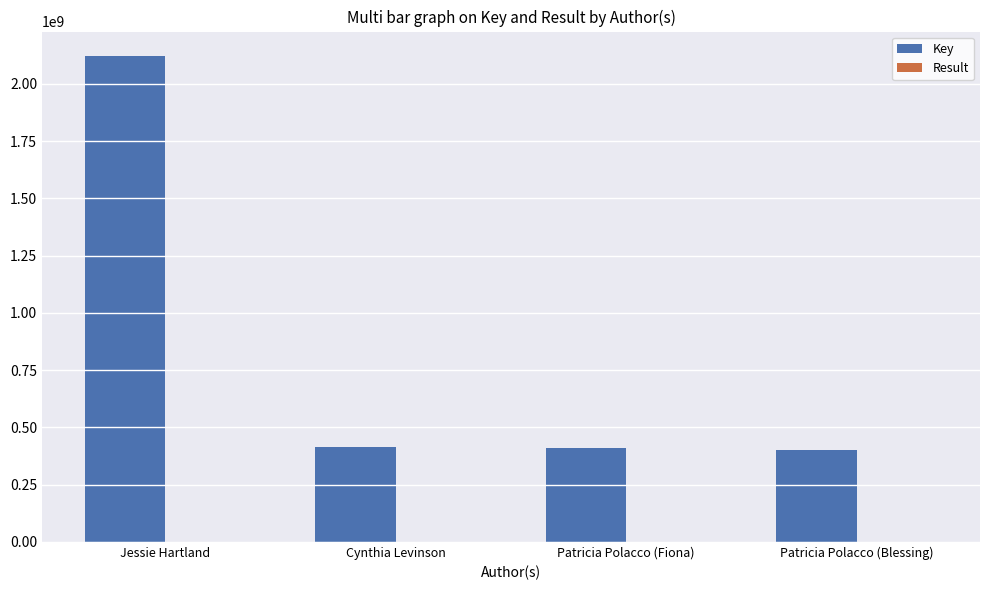

At which label does Key first exceed 414137928?

Jessie Hartland